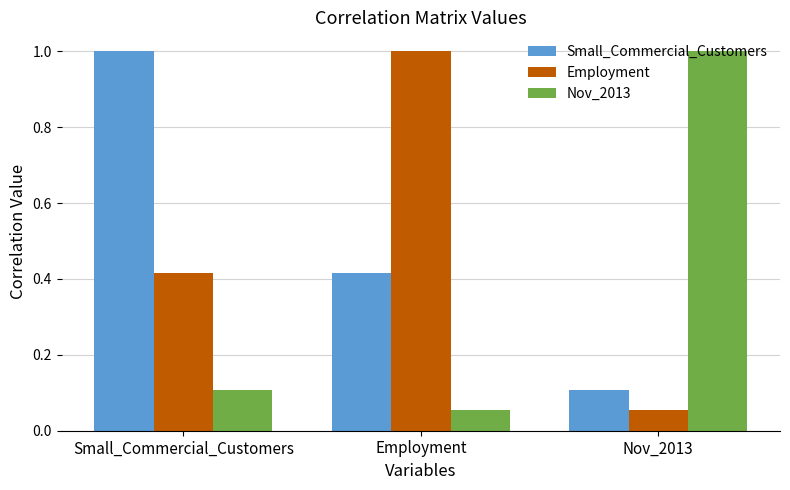

At how many categories does at least one series exceed 0?

3